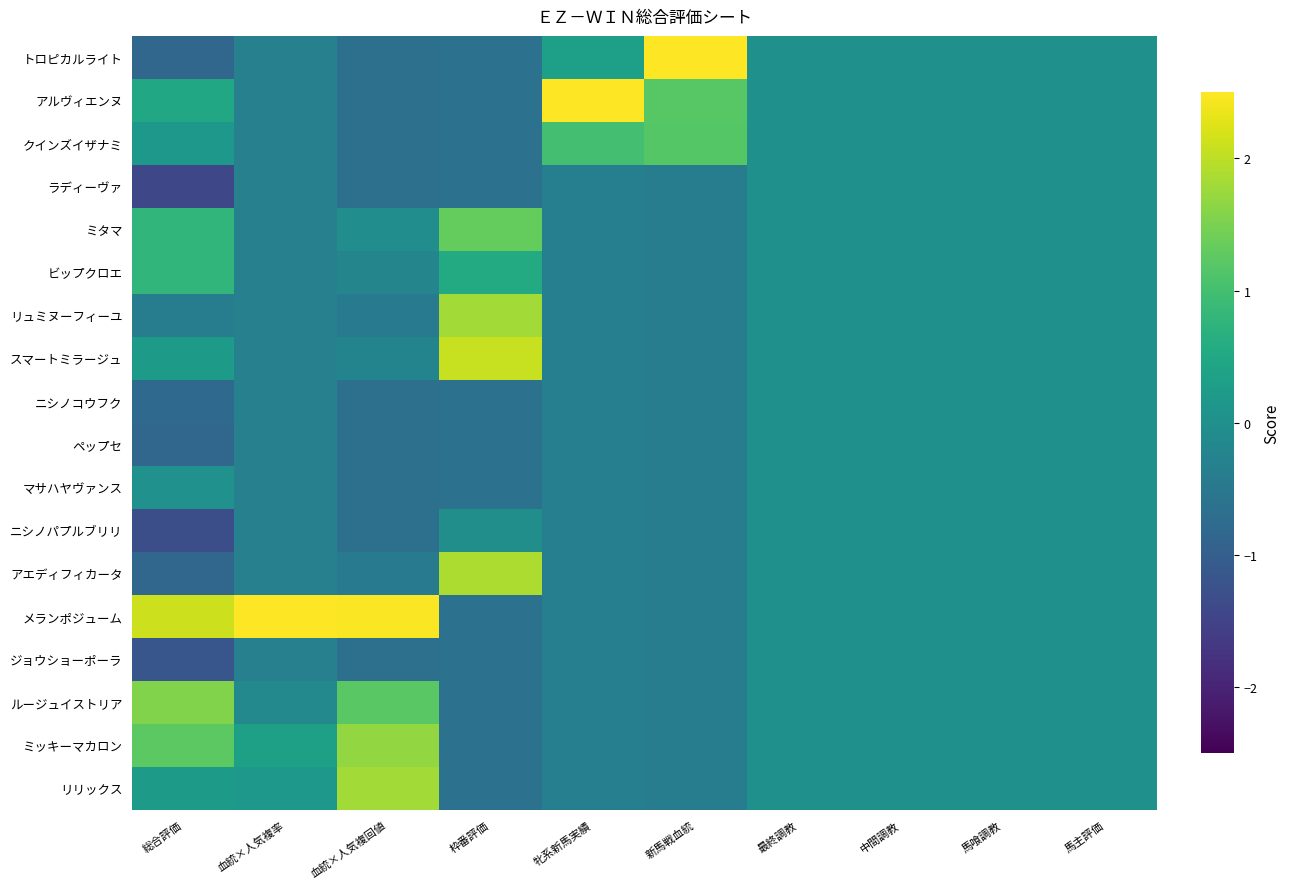

At which category is the sum across all series the highest?

総合評価